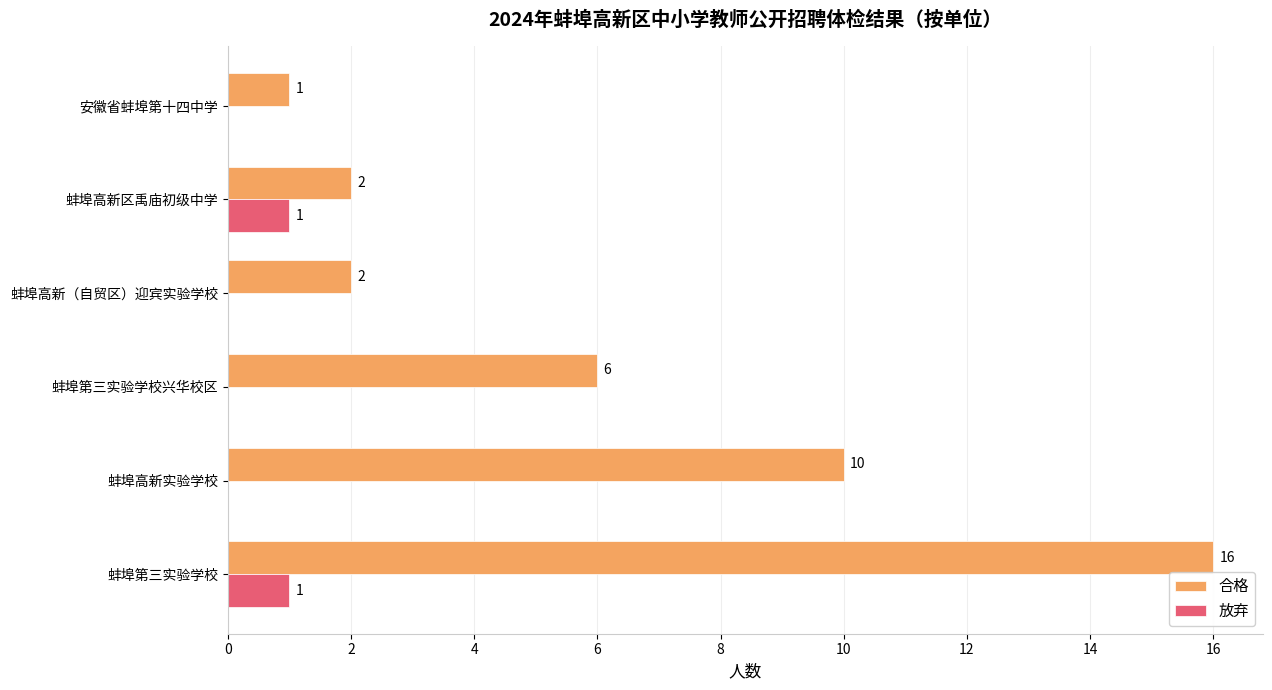

What is the maximum value for 放弃?

1